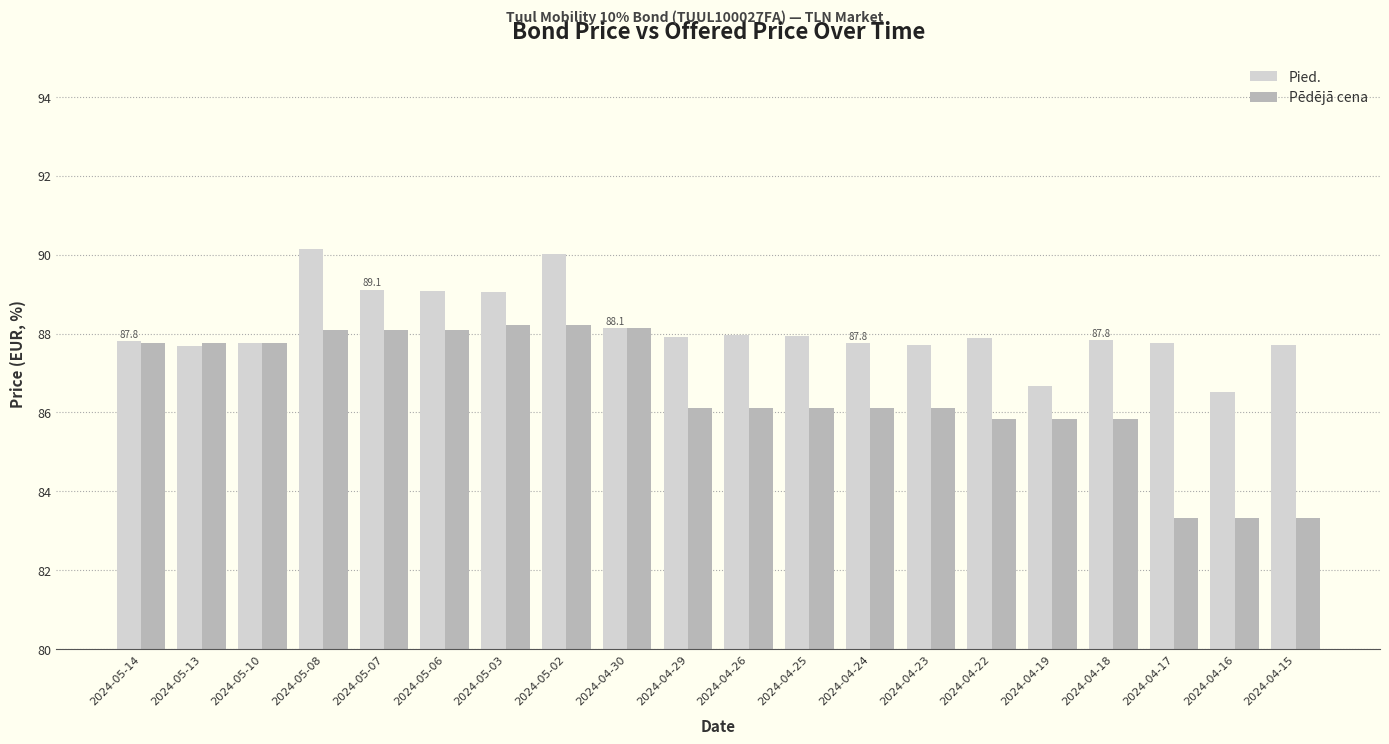

What is the total value across all series at 2024-05-08?

178.2